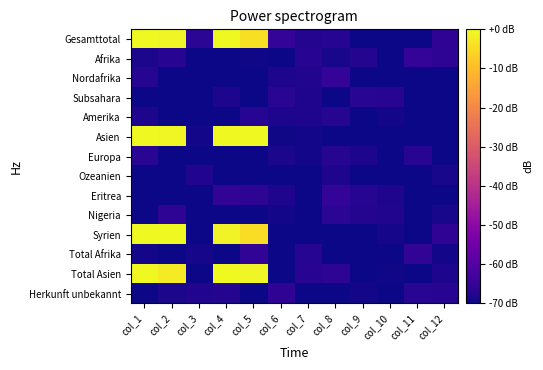

Between col_3 and col_9, which is larger?

col_3